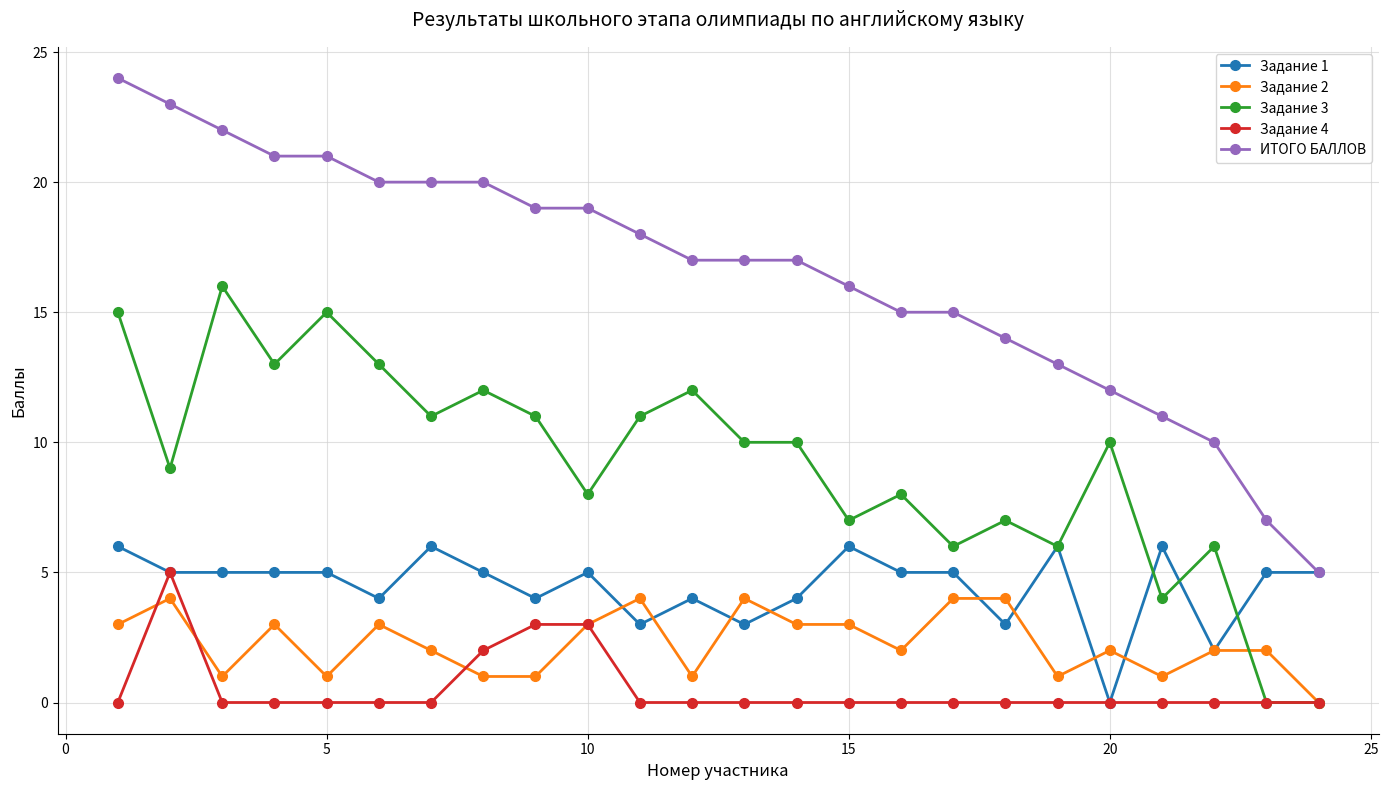

Which series has the largest total across all categories?

ИТОГО БАЛЛОВ